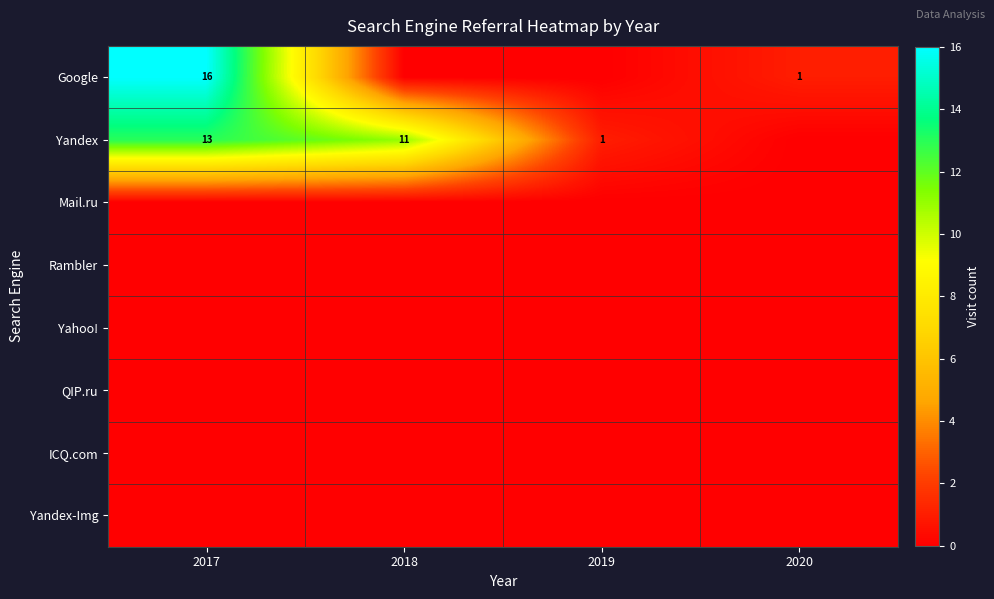

What is the greatest value displayed?

16